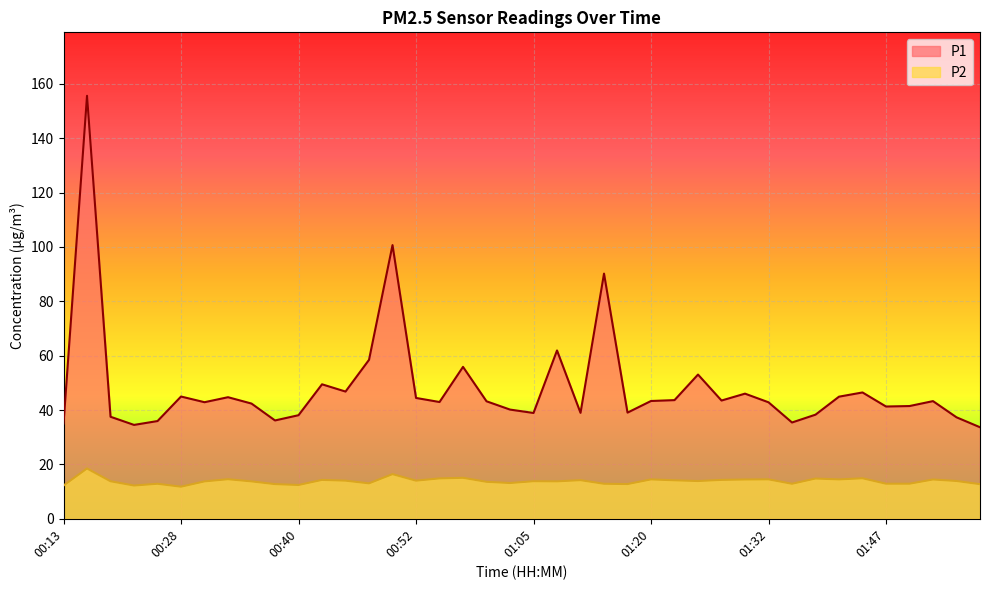

The value of P2 at 00:42 is 25.4. True or false?

False